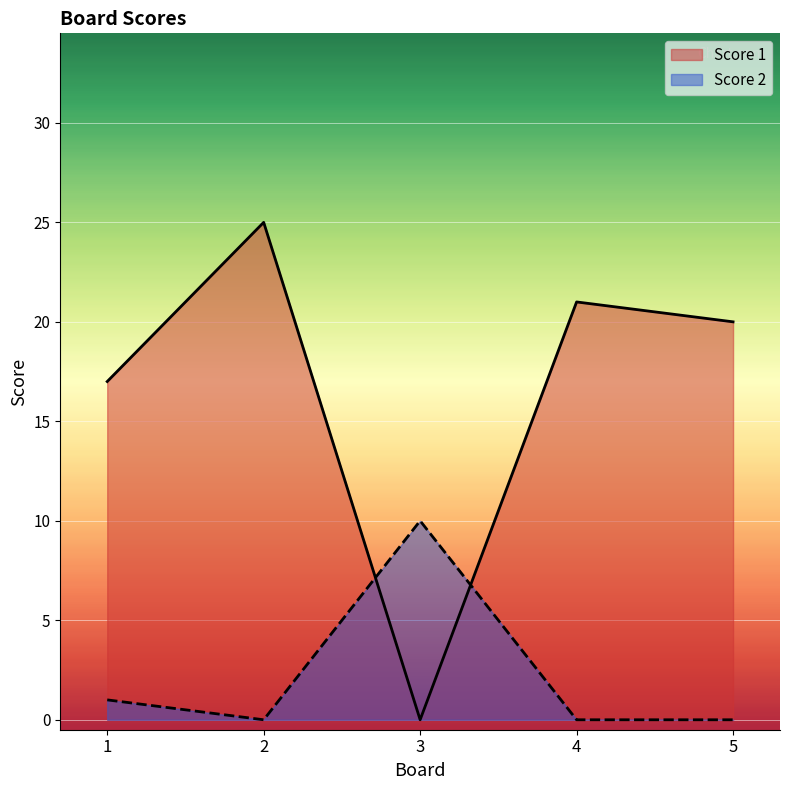

List the series in order of their overall mean, highest first.

Score 1, Score 2